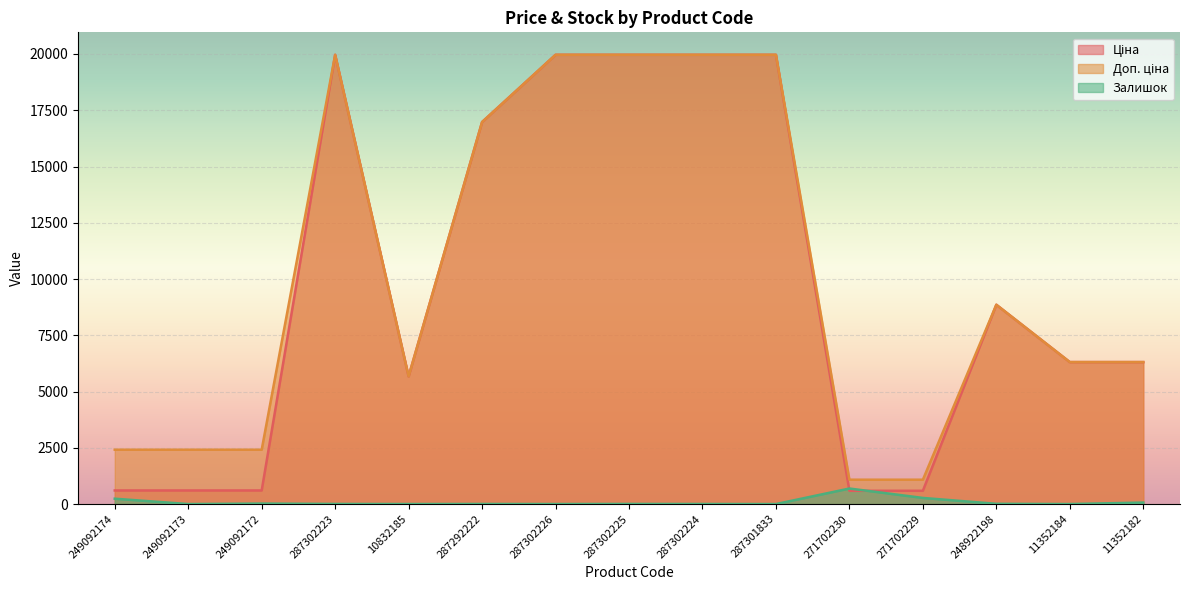

What is the sum of the Доп. ціна values at 287302224 and 11352182?

26272.9